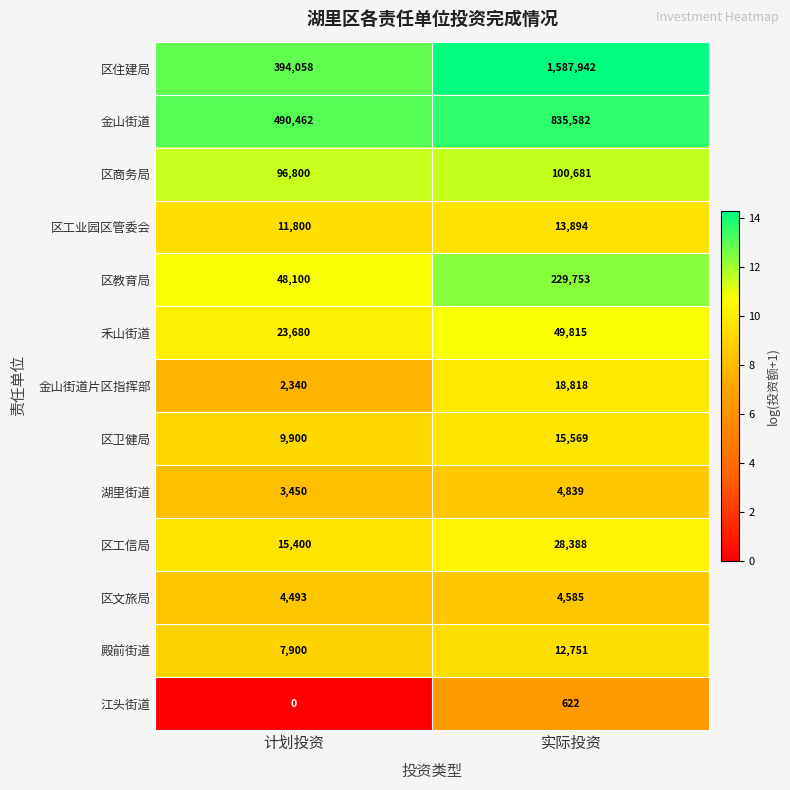

At which label is 禾山街道 closest to 36747?

计划投资